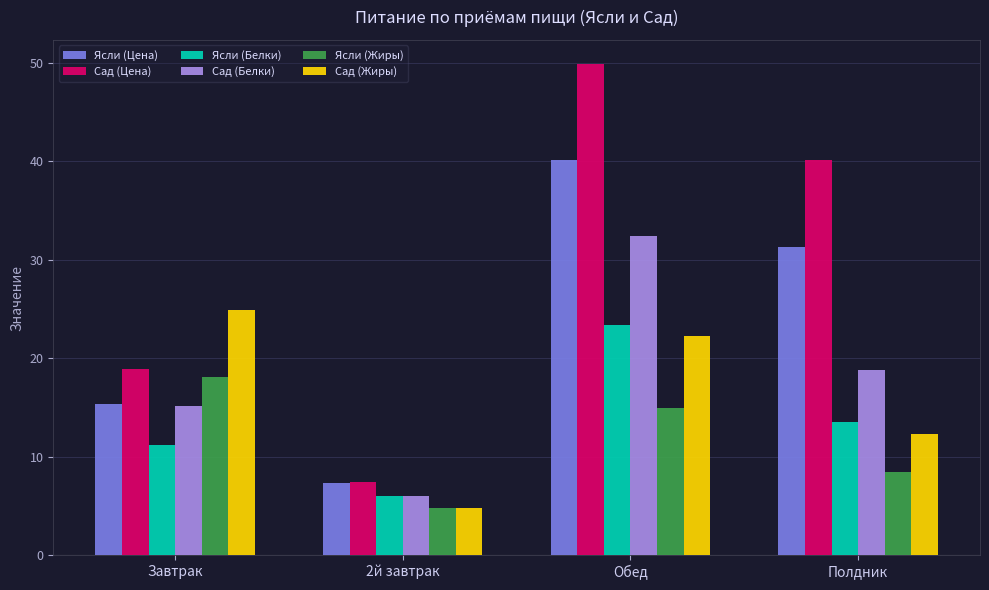

What is the value of the Ясли (Белки) bar at the 1st from the left?

11.2